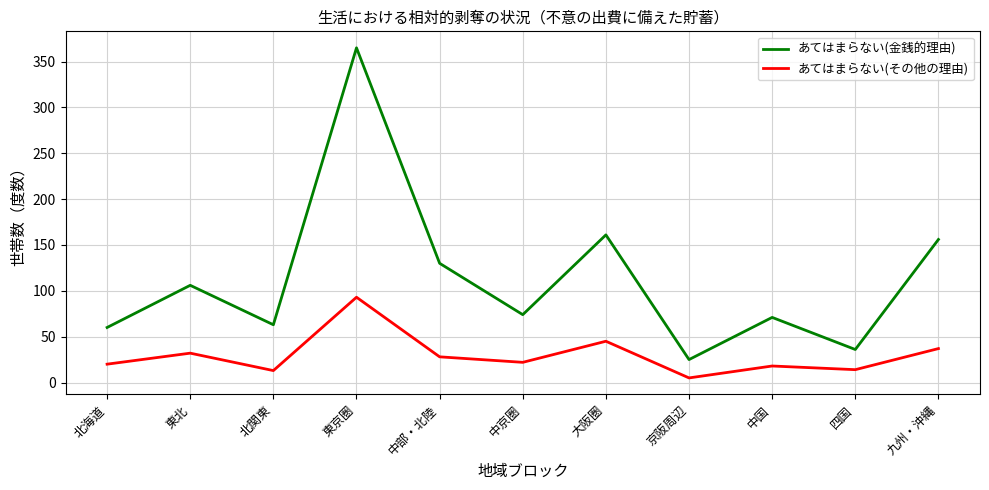

At which label is あてはまらない(その他の理由) closest to 49?

大阪圏